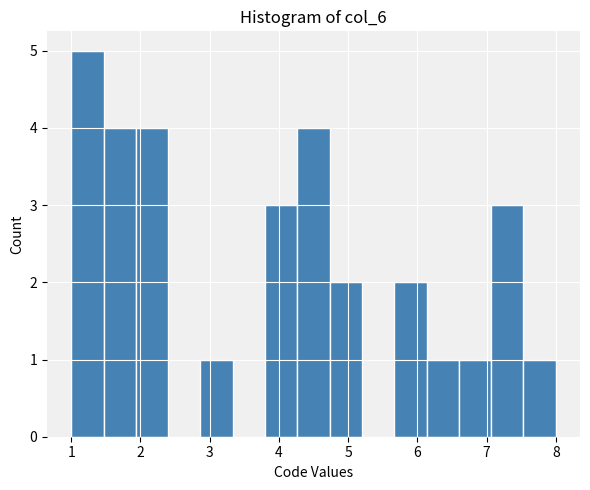

Over which range of the x-axis is the bar tallest?

1.0 to 1.5